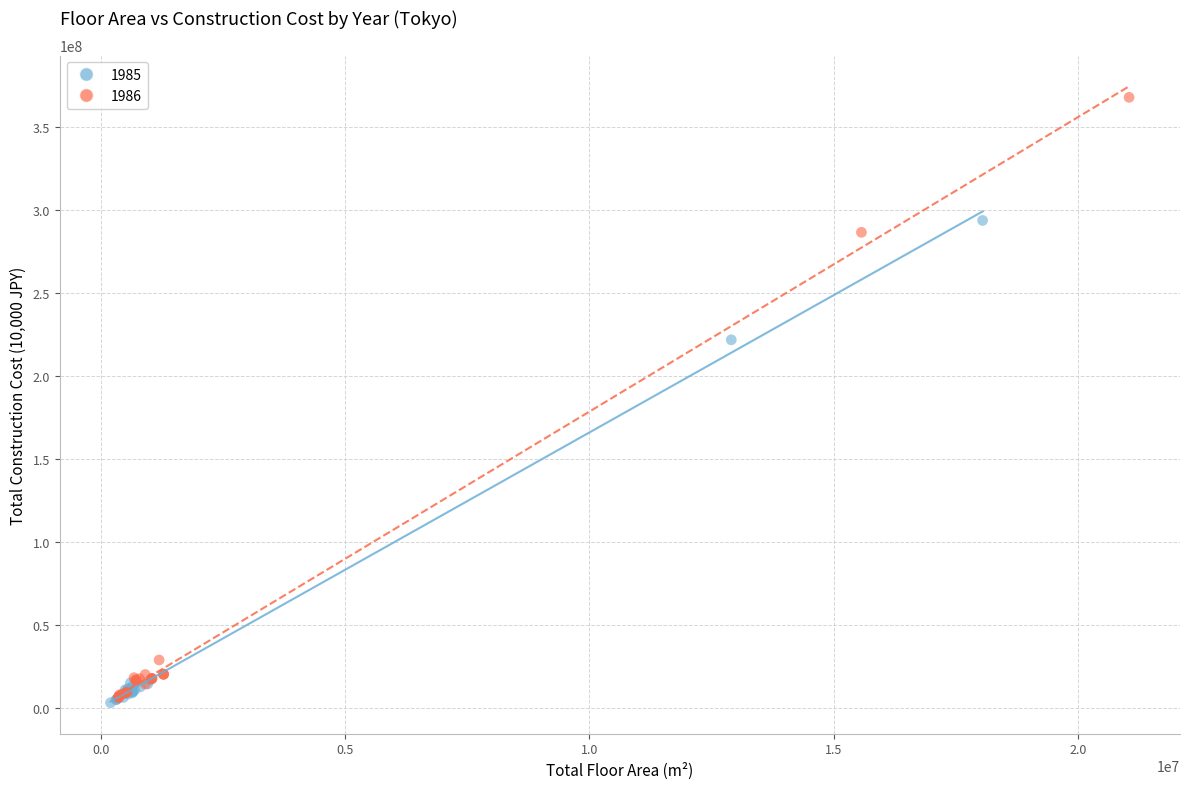

What are all the series names shown in the legend?

1985, 1986